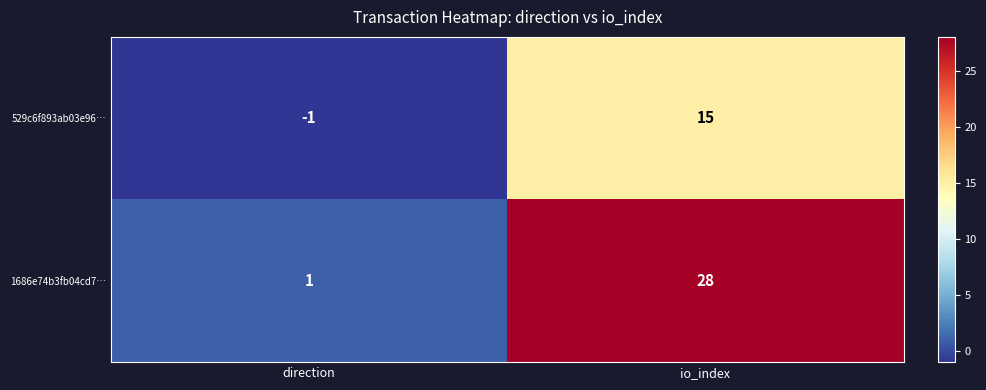

Between direction and io_index, which series saw the biggest shift?

1686e74b3fb04cd7…